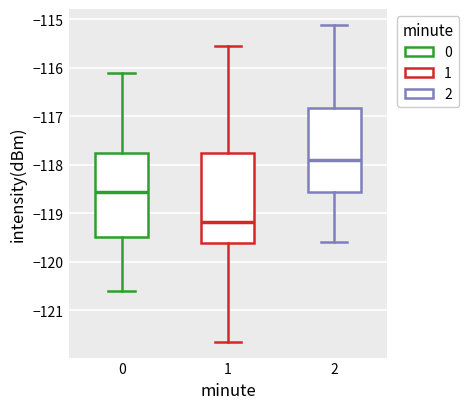

Where is the lower edge of the box at x = 2 on the y-axis? The values are not printed on the chart, so give them approximately, as read against the axis.

-118.6